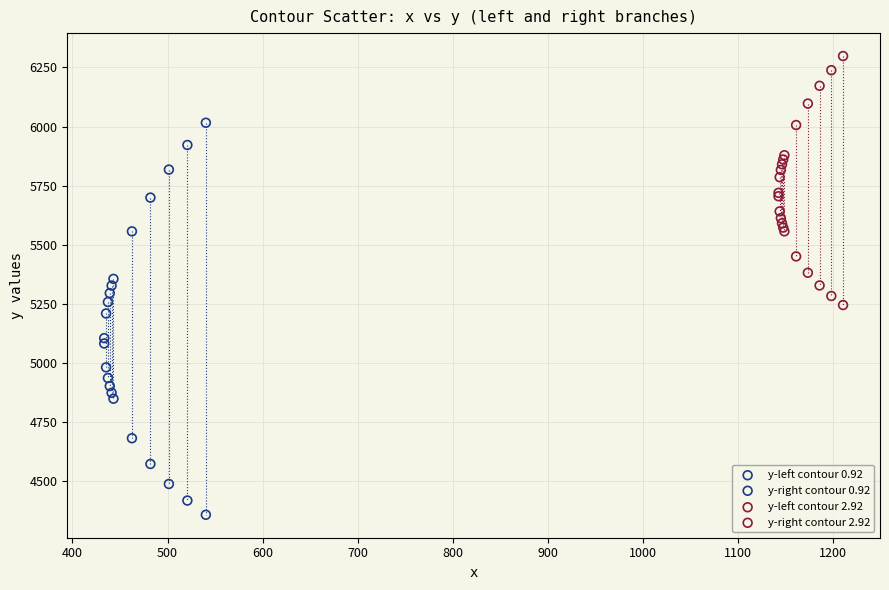

Which series reaches the maximum Y coordinate?

y-left contour 2.92